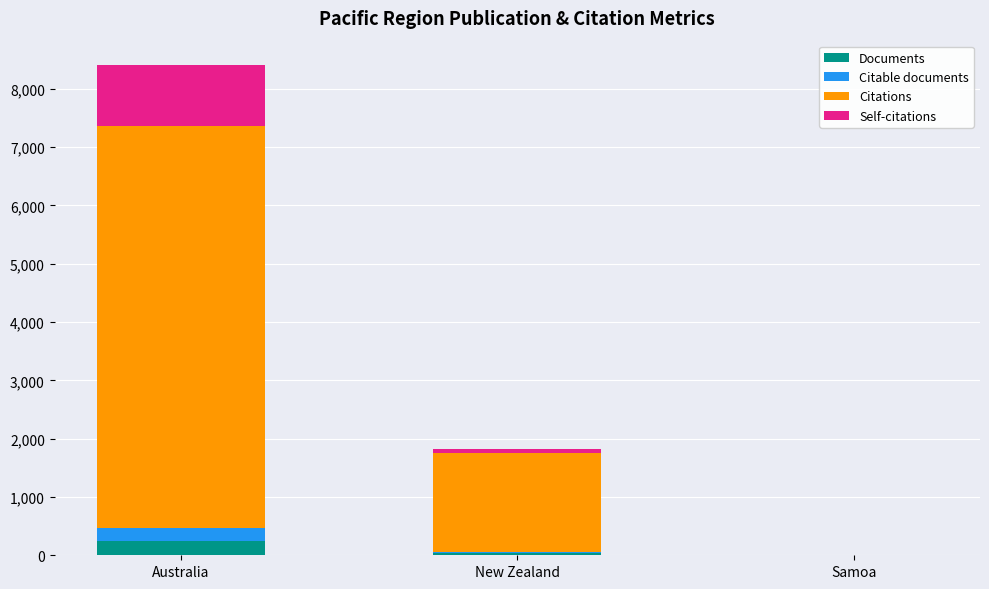

Does the chart contain stacked bars?

Yes